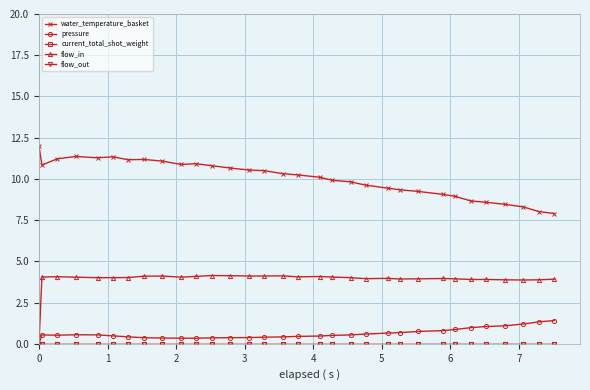

How many lines are shown in the chart?

5